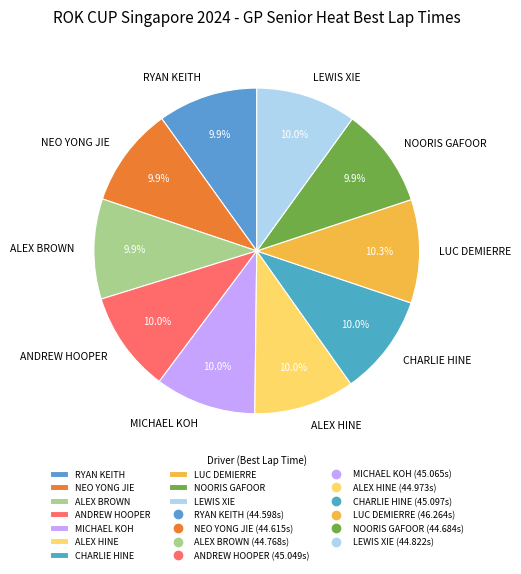

True or false: ALEX BROWN accounts for 10% of the total.

True